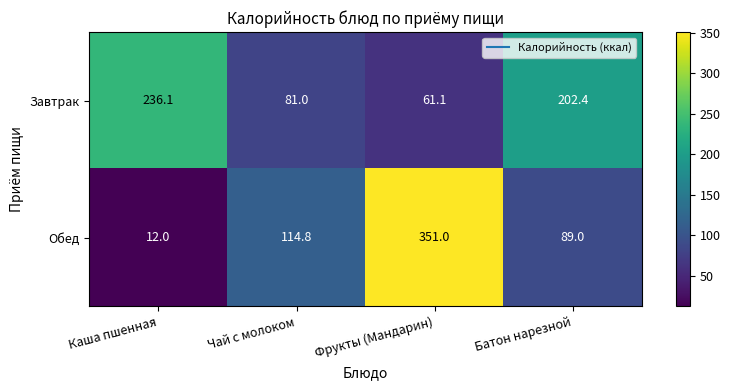

True or false: Обед has a value of 114.8 at Чай с молоком.

True